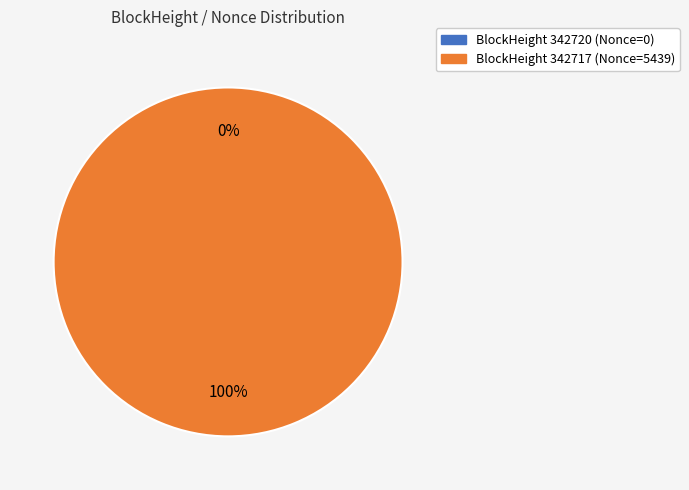

How many slices are in this pie chart?

2